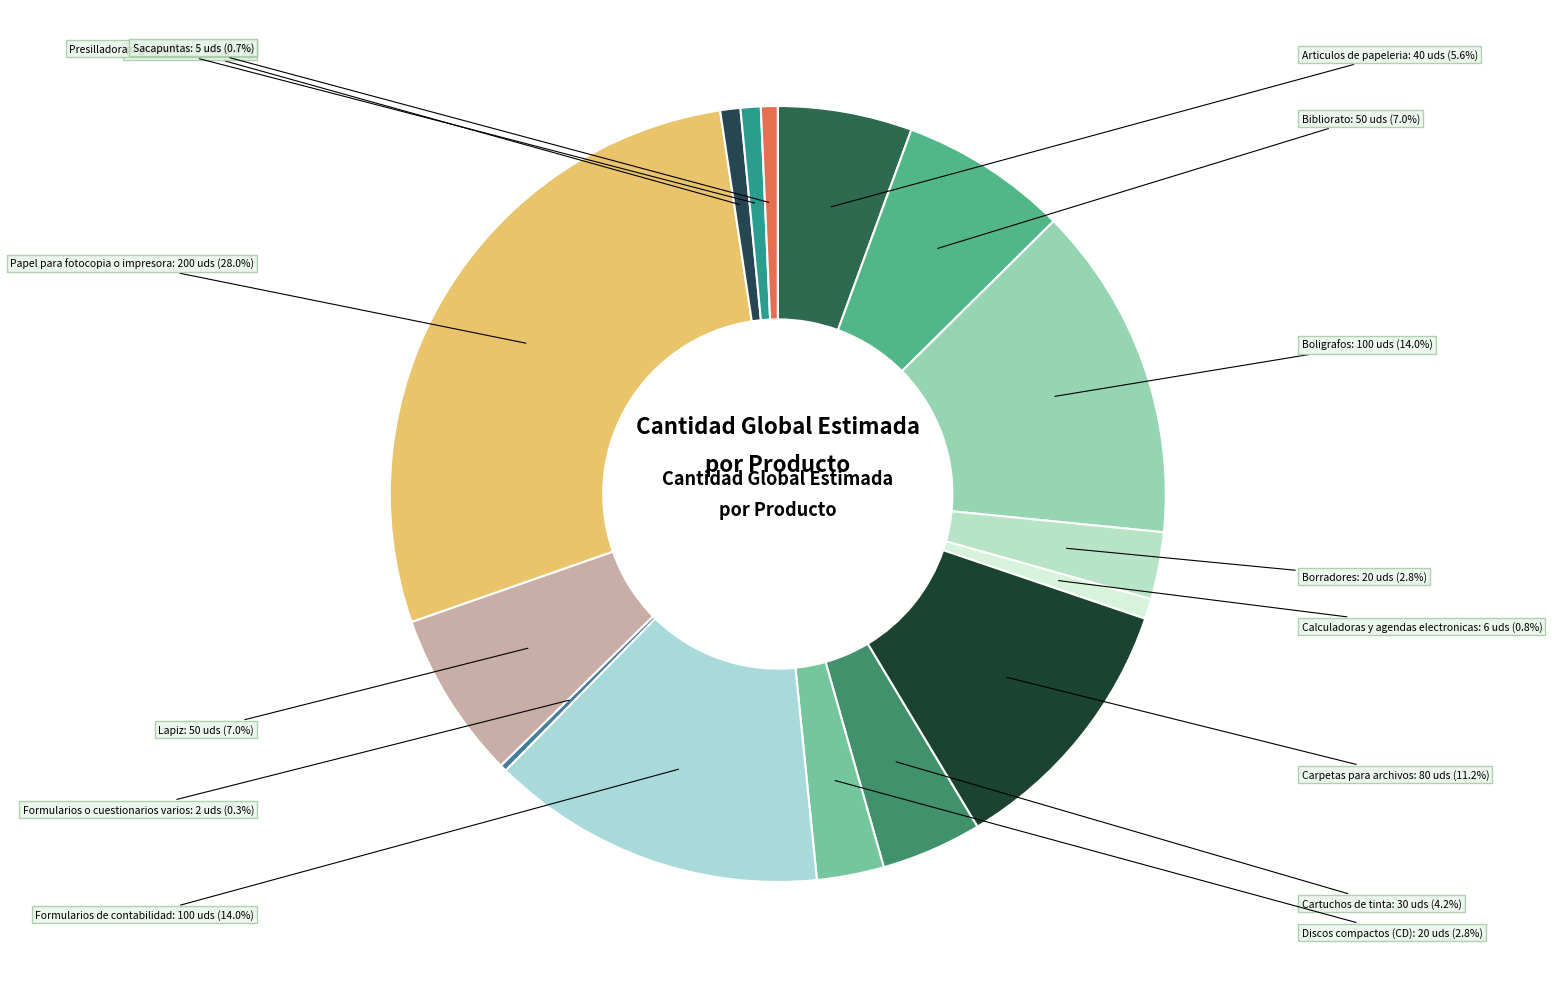

To the nearest percent, what percentage of the pie is Sacapuntas?

1%